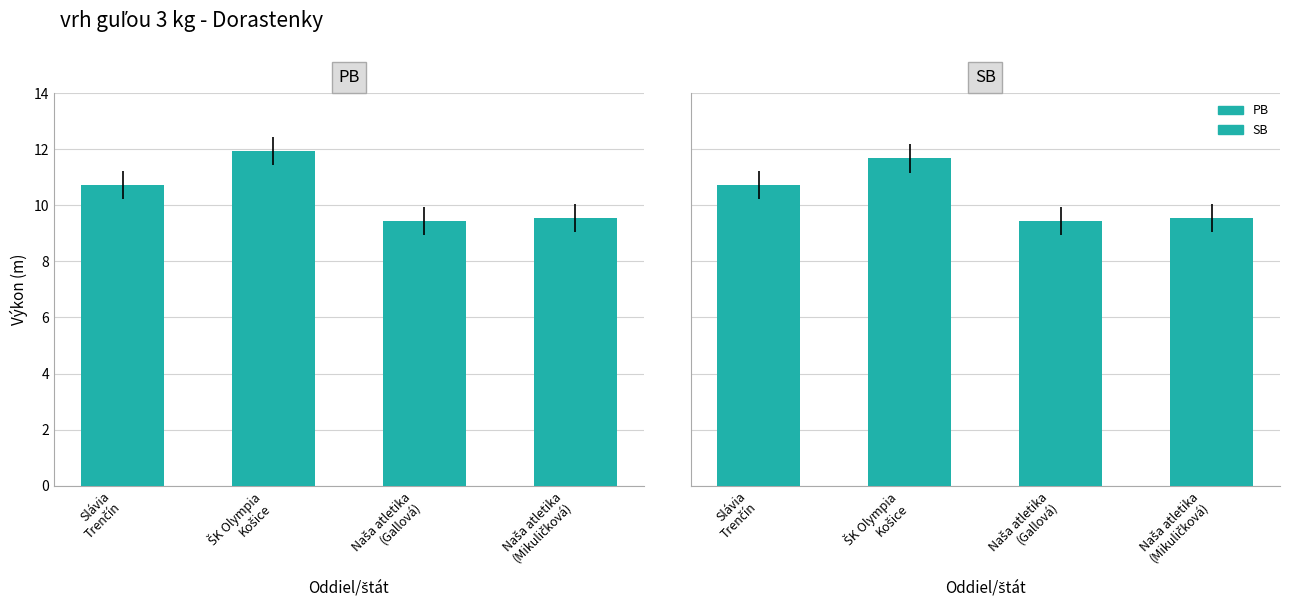

Reading left to right, extract all data points from this chart.

PB: Slávia
Trenčín=10.7	ŠK Olympia
Košice=11.9	Naša atletika
(Gallová)=9.4	Naša atletika
(Mikuličková)=9.5
SB: Slávia
Trenčín=10.7	ŠK Olympia
Košice=11.7	Naša atletika
(Gallová)=9.4	Naša atletika
(Mikuličková)=9.5